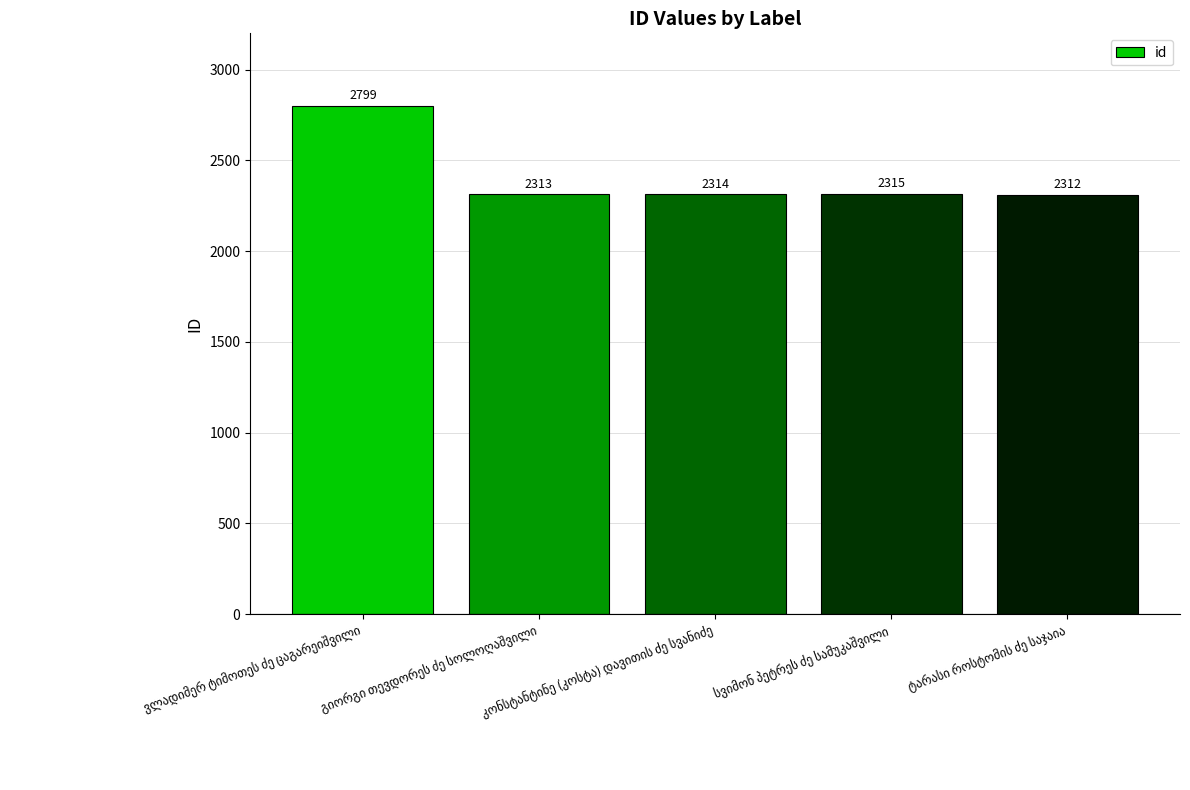

What is the difference between the second highest and minimum values?

3